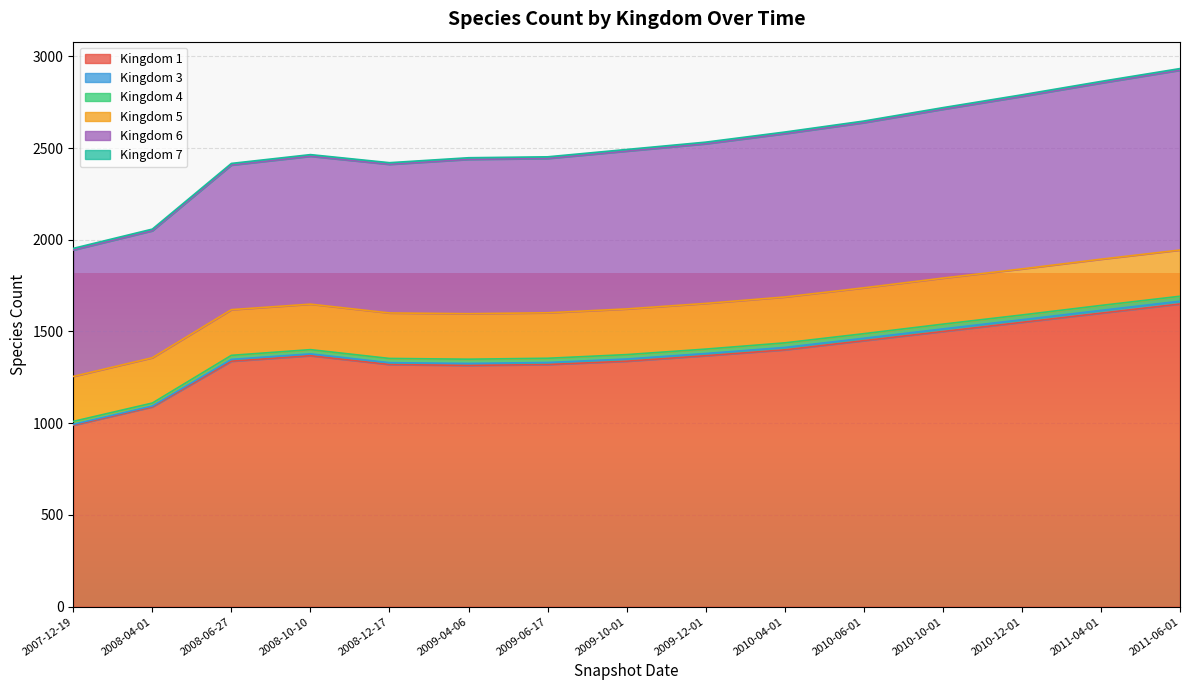

True or false: 6 and 7 intersect in this chart.

False